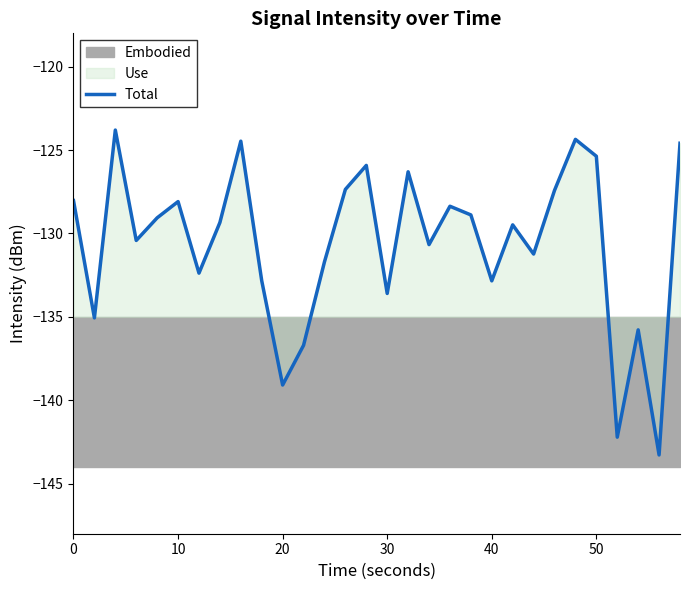

The Total series shows -128.0 at 0. True or false?

True